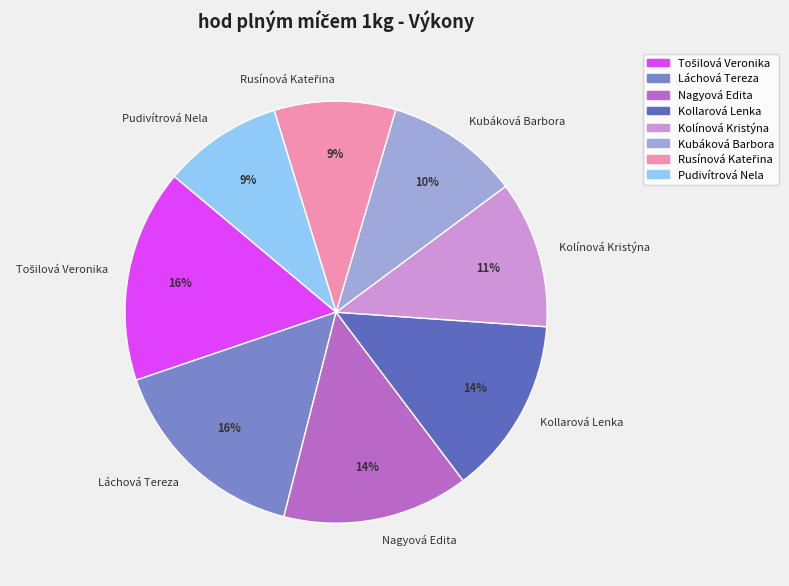

To the nearest percent, what is the difference between the Nagyová Edita and Láchová Tereza slice percentages?

2%